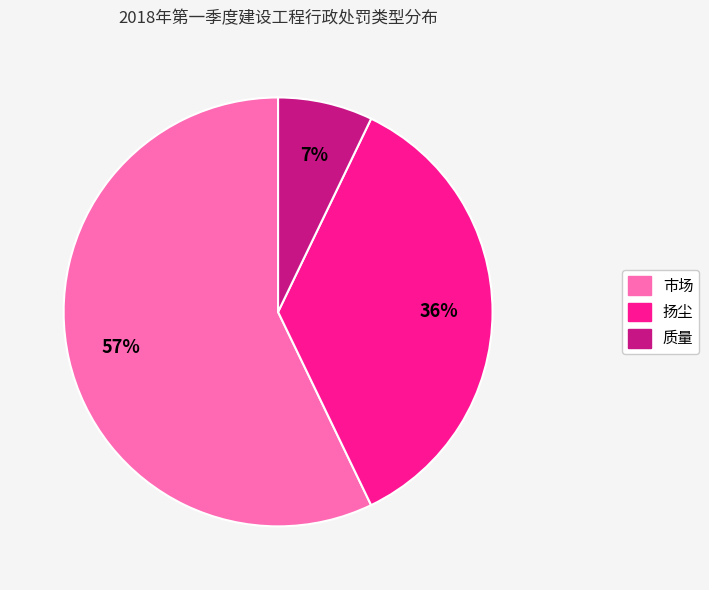

Does 扬尘 account for over 50% of the chart?

No